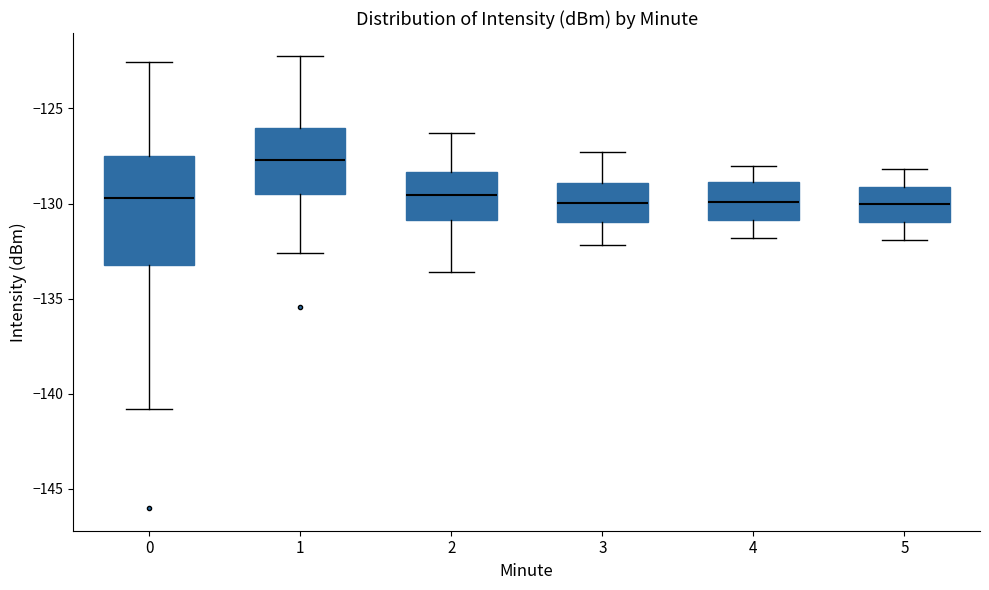

Reading left to right, read every box against the y-axis: the position of its median line, the range the box covers, and the ends of its whiskers. The values are not printed on the chart, so give them approximately, as read against the axis.

0: median -129.5, box -133.0 to -127.5, whiskers -141.0 to -122.5
1: median -127.5, box -129.5 to -126.0, whiskers -132.5 to -122.0
2: median -129.5, box -131.0 to -128.5, whiskers -133.5 to -126.5
3: median -130.0, box -131.0 to -129.0, whiskers -132.0 to -127.5
4: median -130.0, box -131.0 to -129.0, whiskers -132.0 to -128.0
5: median -130.0, box -131.0 to -129.0, whiskers -132.0 to -128.0